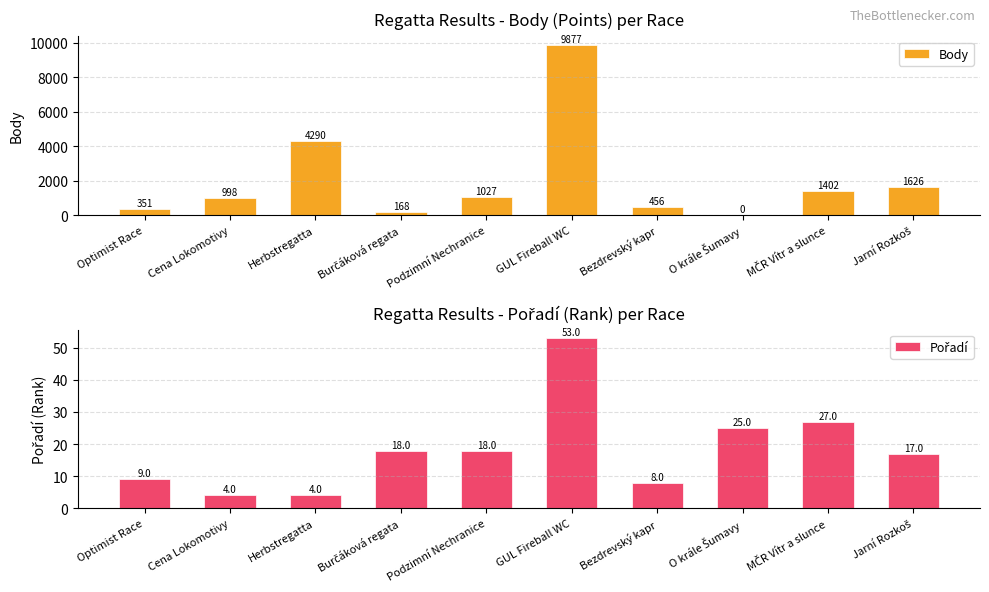

What is the total value across all series at MČR Vítr a slunce?

1429